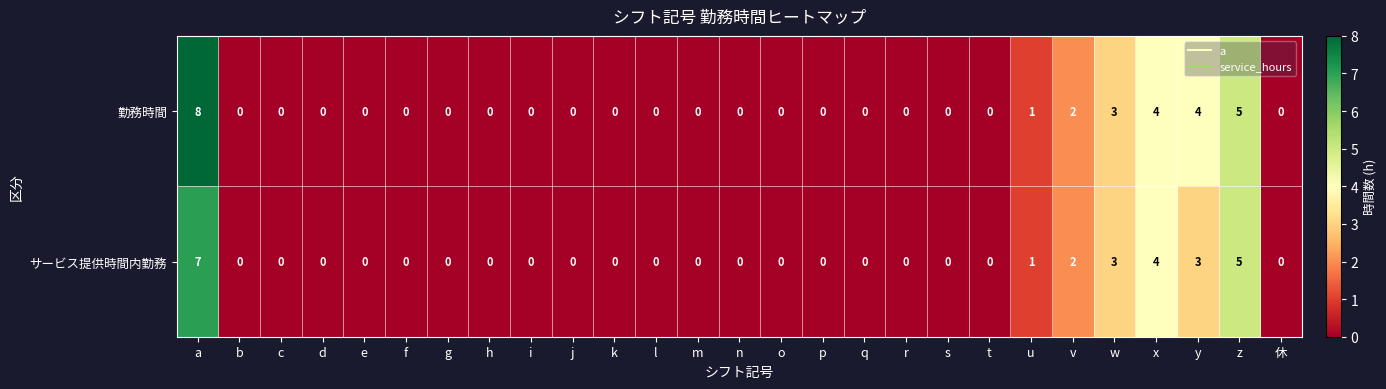

Rank the series by their maximum value, from lowest to highest.

サービス提供時間内勤務, 勤務時間